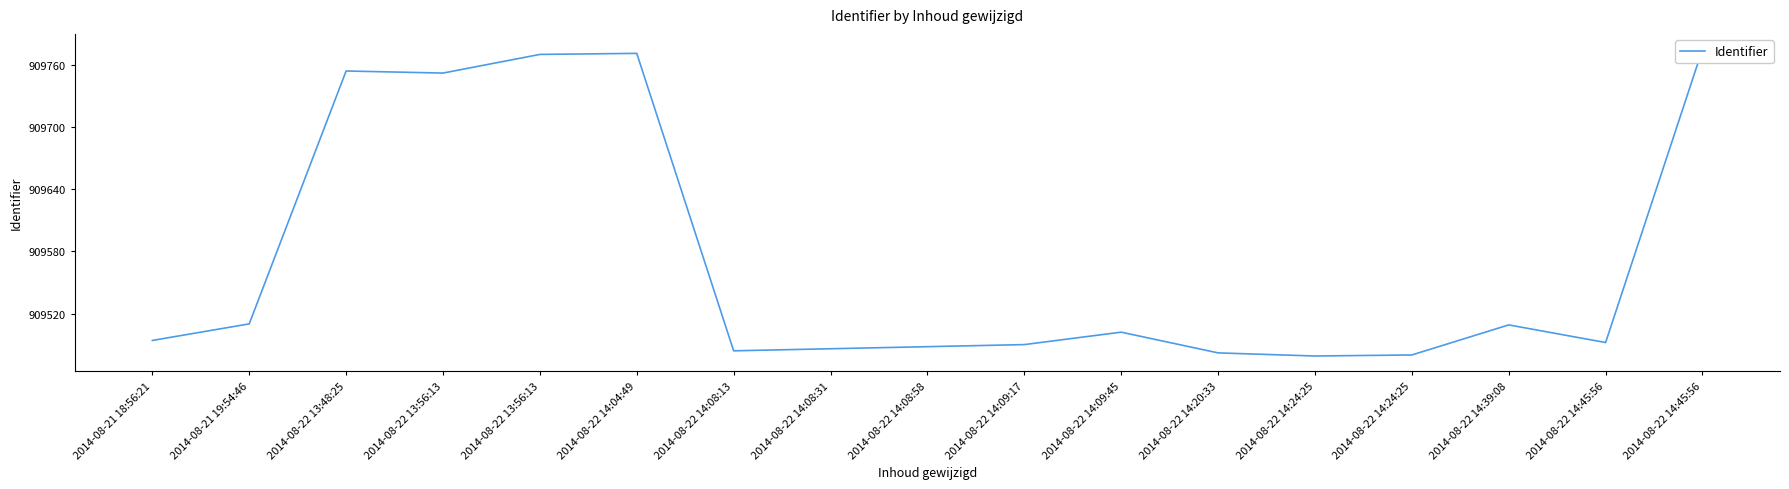

How many data points does each series have?

17